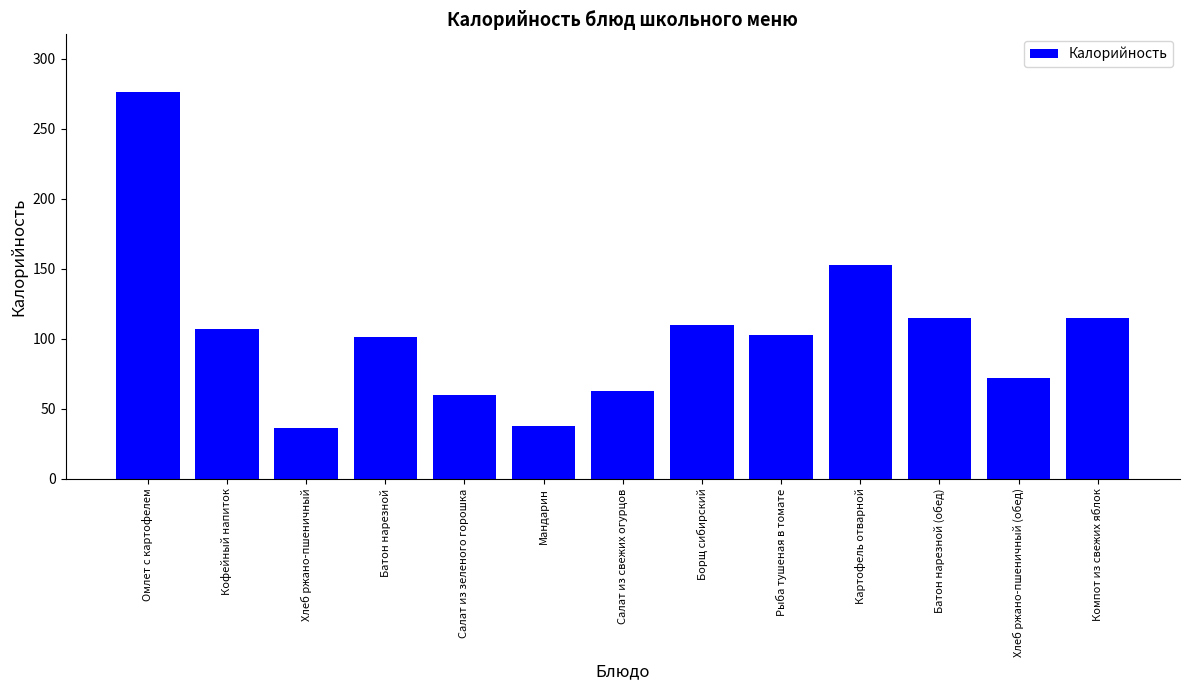

What is the average value?

104